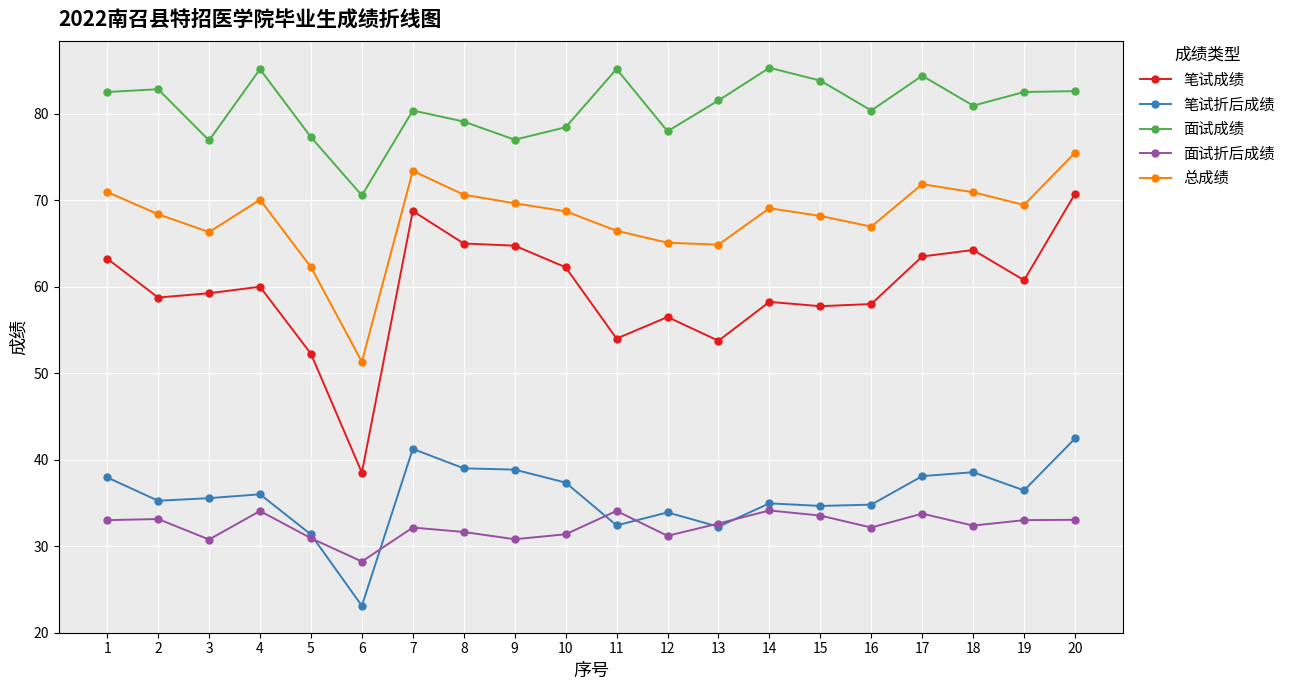

Is it true that 面试折后成绩 equals 7.3 at 9?

False